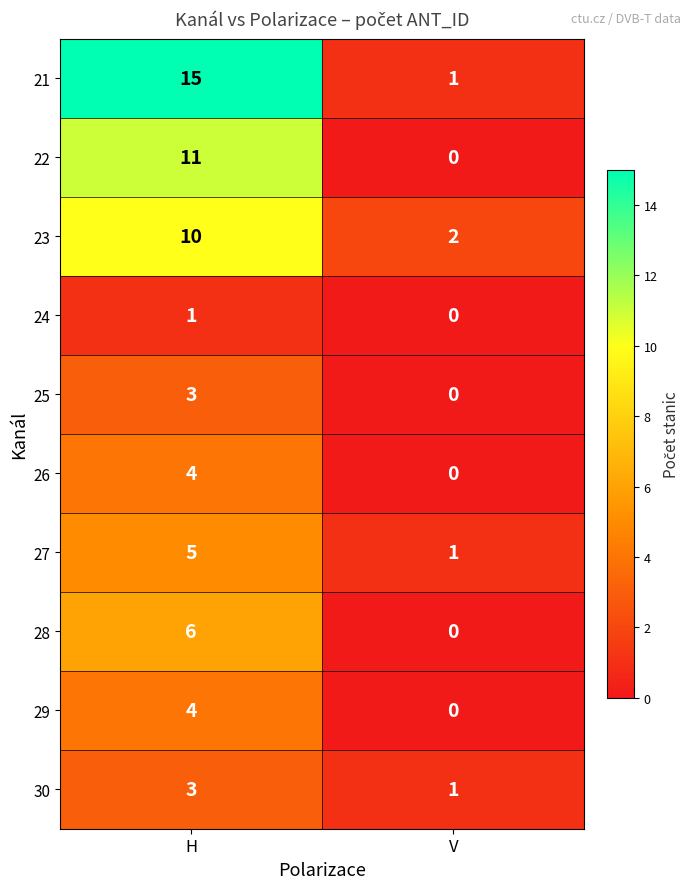

Reading right to left, list all the values displayed in this chart.

21: V=1	H=15
22: V=0	H=11
23: V=2	H=10
24: V=0	H=1
25: V=0	H=3
26: V=0	H=4
27: V=1	H=5
28: V=0	H=6
29: V=0	H=4
30: V=1	H=3